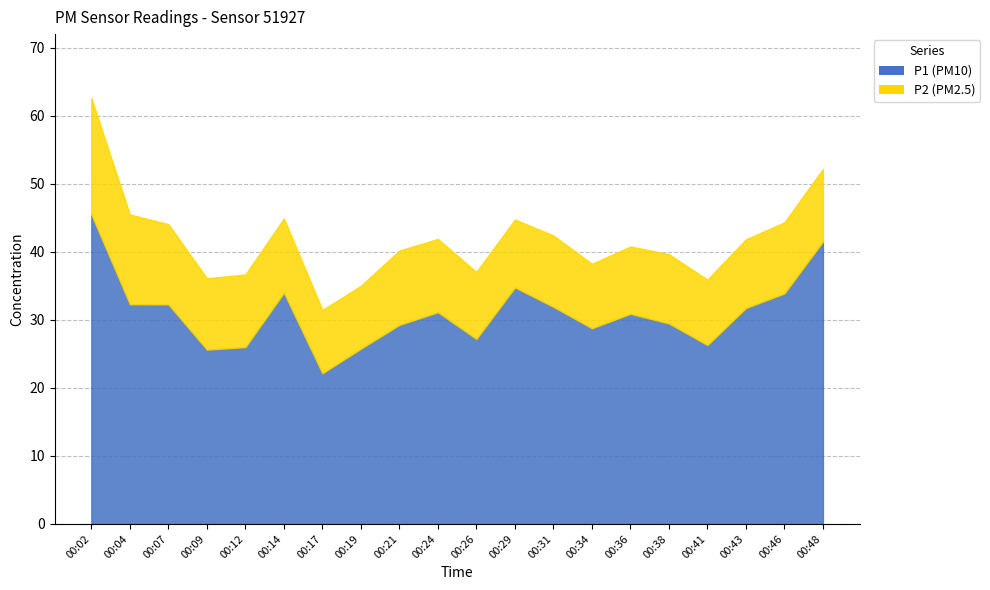

True or false: P2 has more than 2 points higher than both neighbors.

True